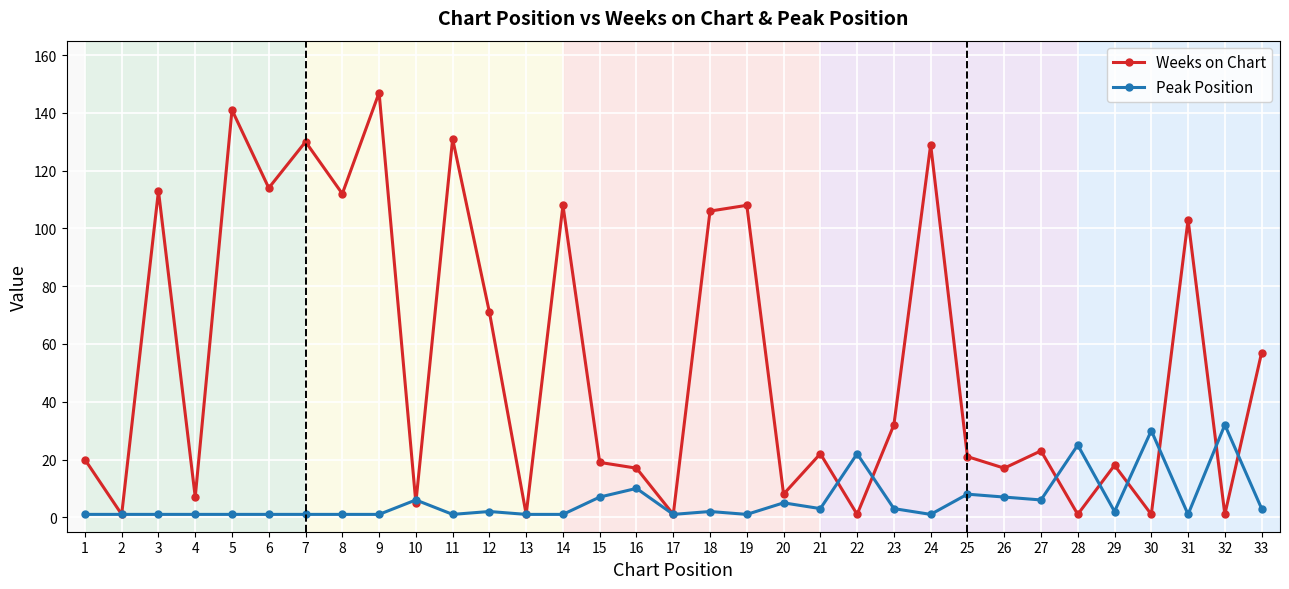

Reading left to right, transcribe all the data shown in this chart.

Weeks on Chart: 1=20	2=1	3=113	4=7	5=141	6=114	7=130	8=112	9=147	10=5	11=131	12=71	13=1	14=108	15=19	16=17	17=1	18=106	19=108	20=8	21=22	22=1	23=32	24=129	25=21	26=17	27=23	28=1	29=18	30=1	31=103	32=1	33=57
Peak Position: 1=1	2=1	3=1	4=1	5=1	6=1	7=1	8=1	9=1	10=6	11=1	12=2	13=1	14=1	15=7	16=10	17=1	18=2	19=1	20=5	21=3	22=22	23=3	24=1	25=8	26=7	27=6	28=25	29=2	30=30	31=1	32=32	33=3